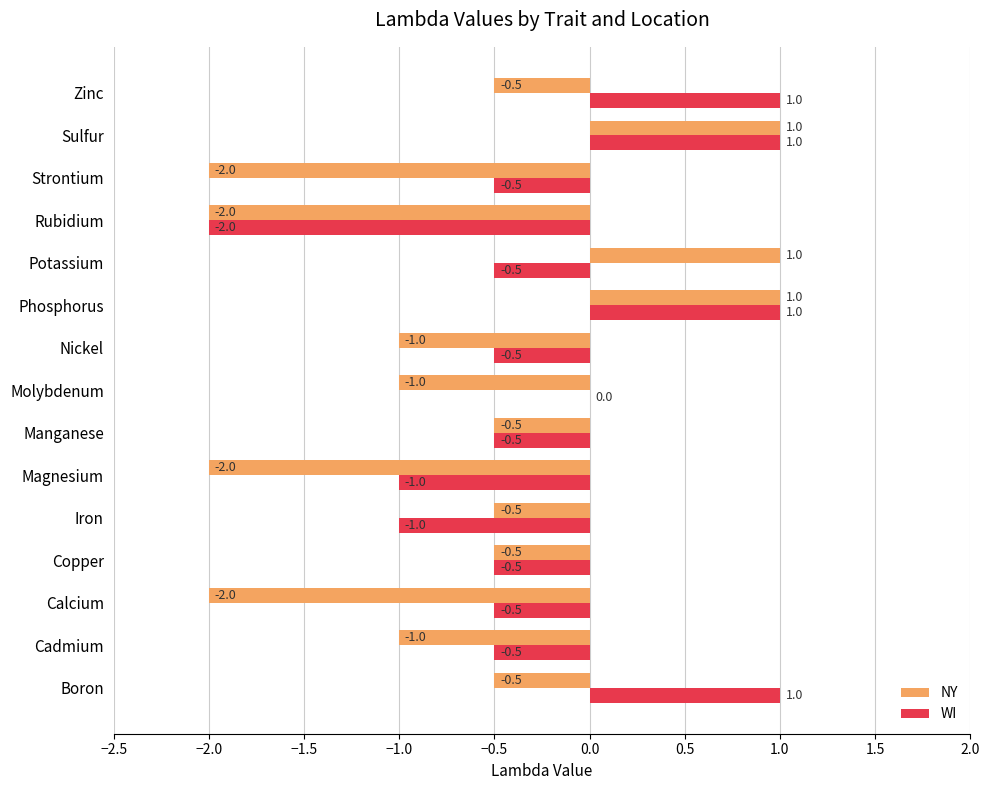

What is the greatest value displayed?

1.0